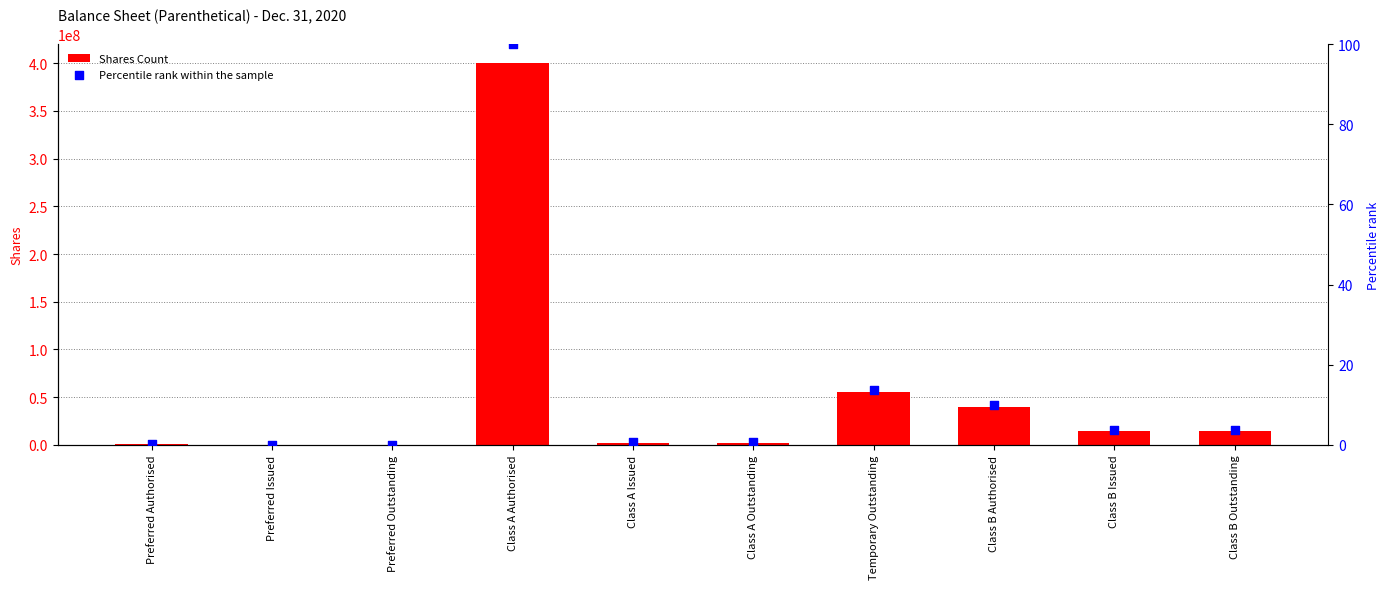

At how many categories does at least one series exceed 264696159?

1